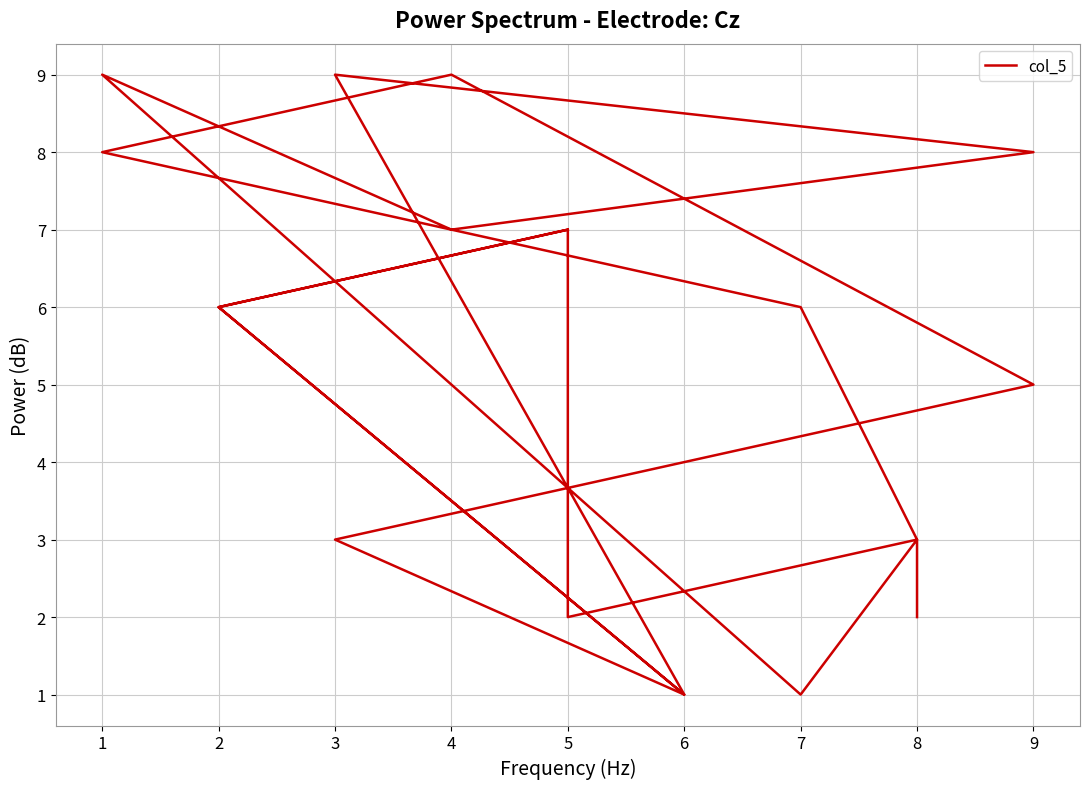

How many values are below 6?

9